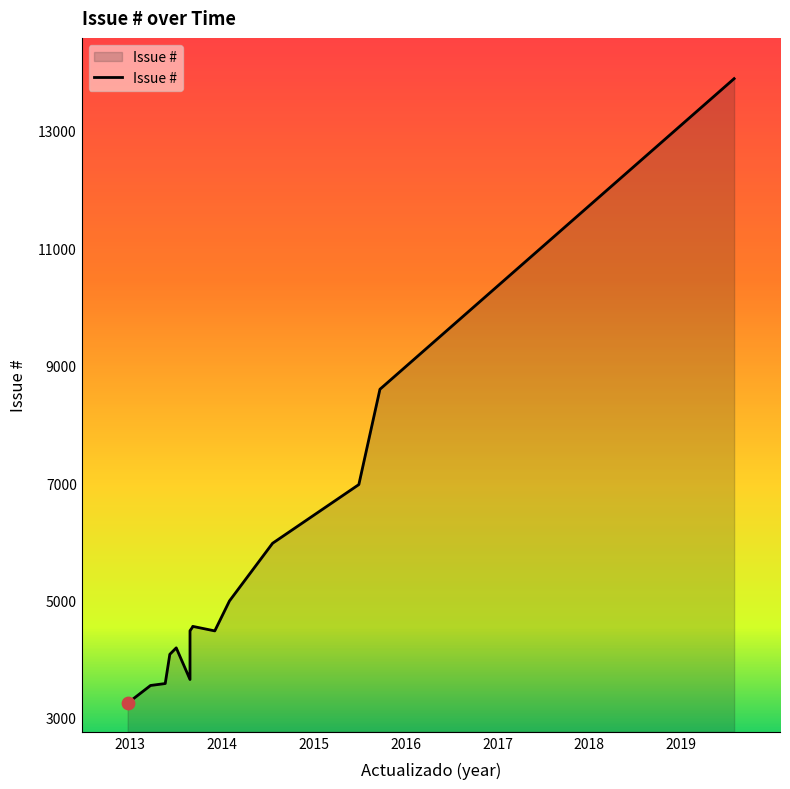

What is the change in value from 2013-05 to 2013-08?

+966